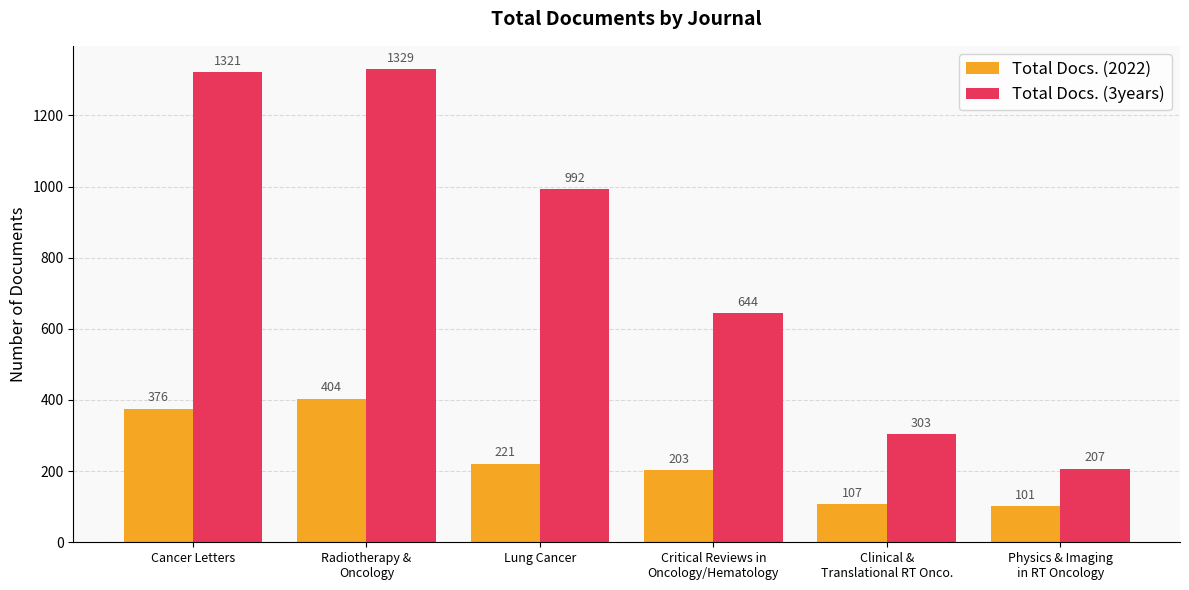

Reading left to right, transcribe all the data shown in this chart.

Total Docs. (2022): 376	404	221	203	107	101
Total Docs. (3years): 1321	1329	992	644	303	207